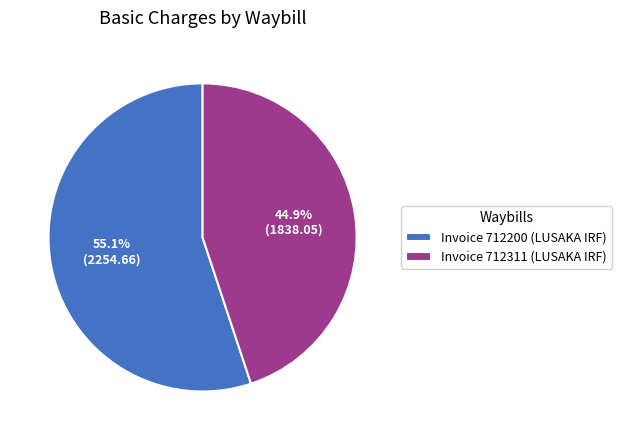

Count the number of slices in the pie.

2